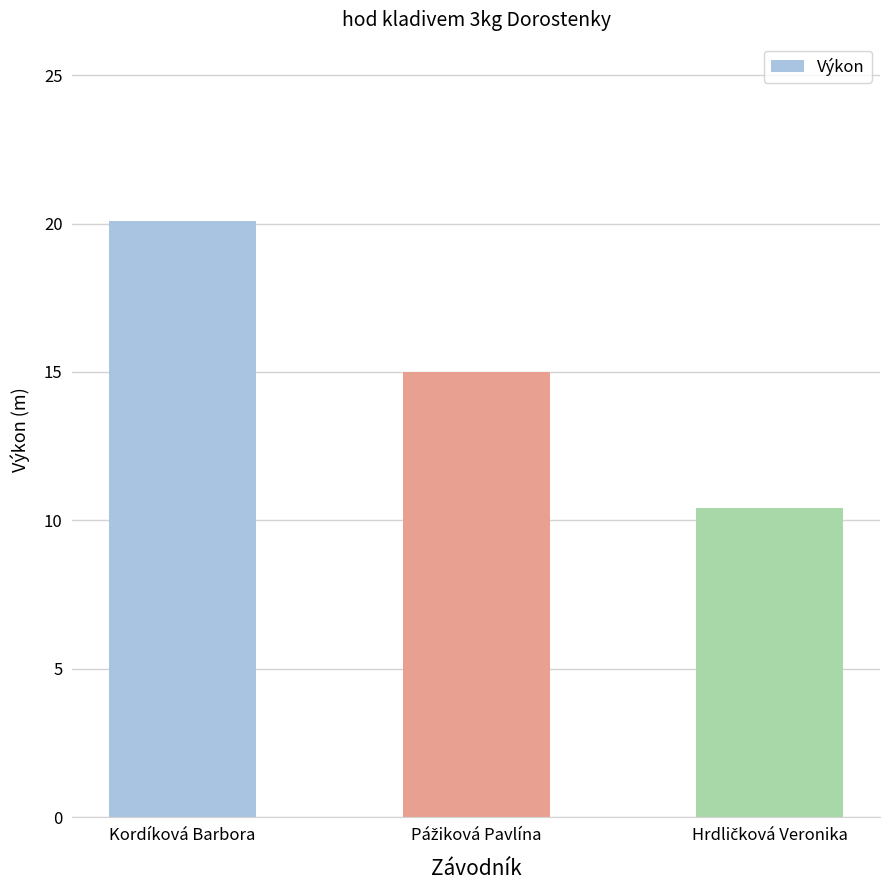

True or false: the data shows 12.6 at Kordíková Barbora.

False